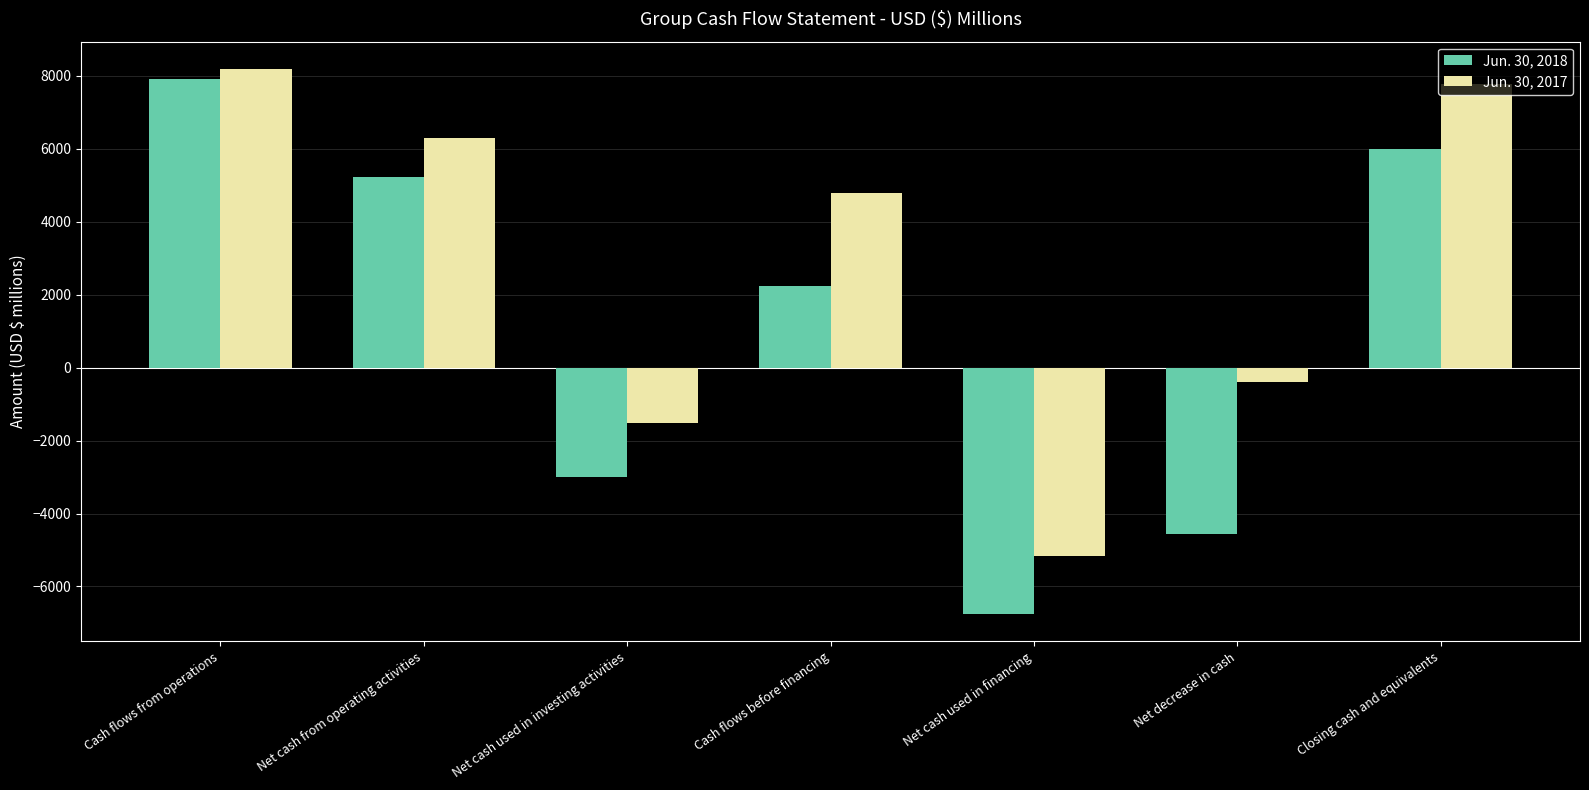

Which series has the widest spread of values?

Jun. 30, 2018